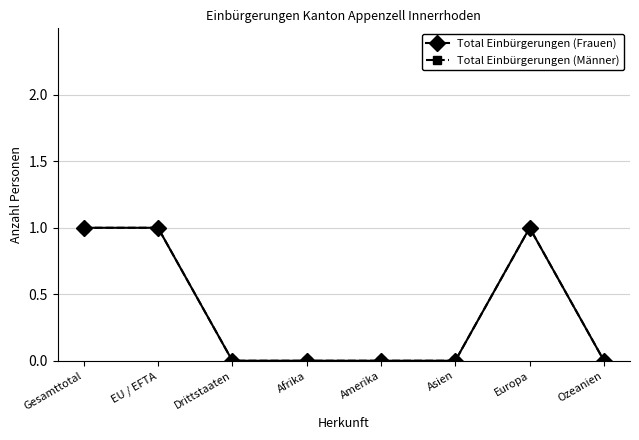

Reading left to right, transcribe all the data shown in this chart.

Total Einbürgerungen (Frauen): Gesamttotal=1	EU / EFTA=1	Drittstaaten=0	Afrika=0	Amerika=0	Asien=0	Europa=1	Ozeanien=0
Total Einbürgerungen (Männer): Gesamttotal=1	EU / EFTA=1	Drittstaaten=0	Afrika=0	Amerika=0	Asien=0	Europa=1	Ozeanien=0